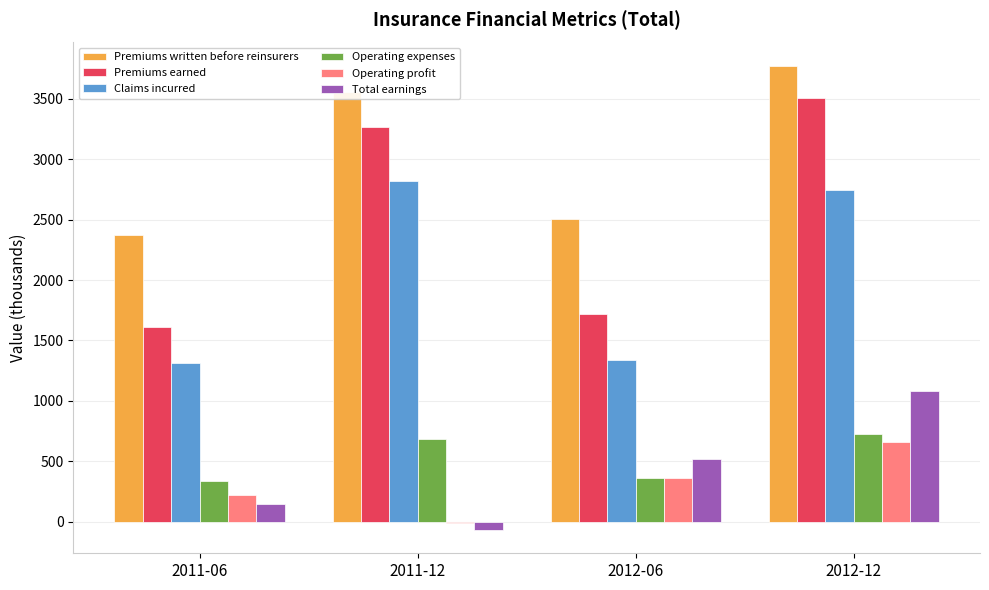

What is the total value across all series at 2011-12?

10248.5